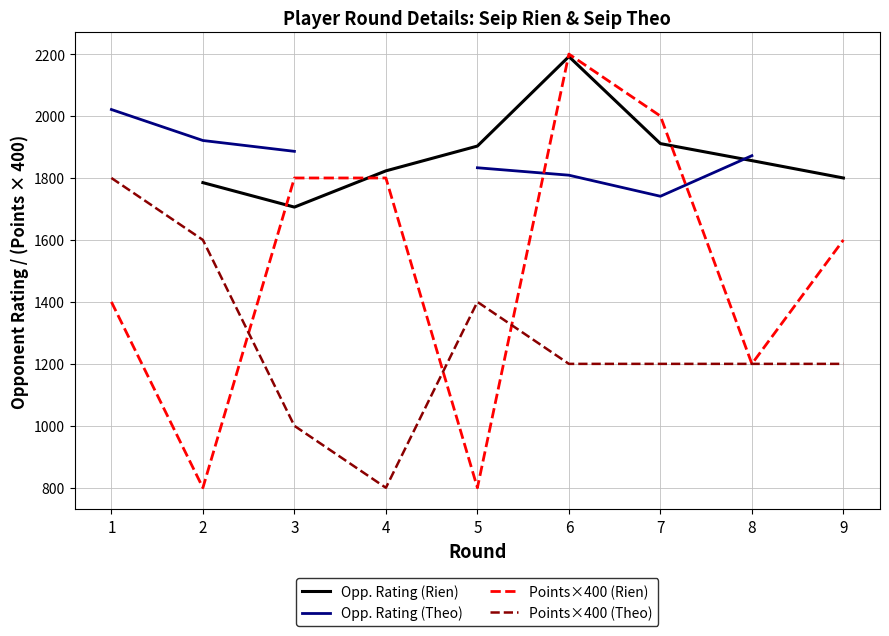

Between 4 and 6, which series saw the biggest shift?

Points×400 (Rien)